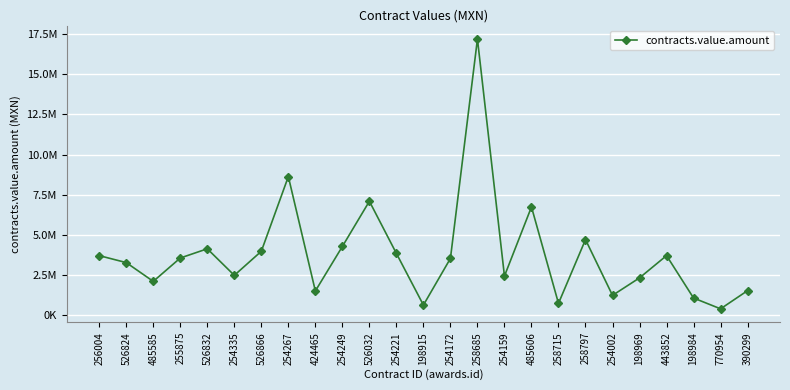

Is this an area chart (filled region under the line)?

No